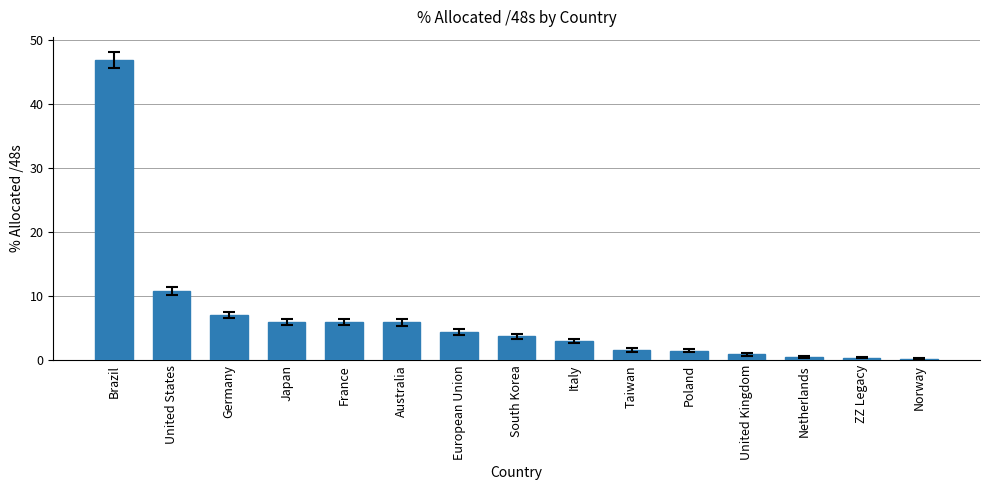

What is the difference between the values at Norway and Taiwan?

1.4